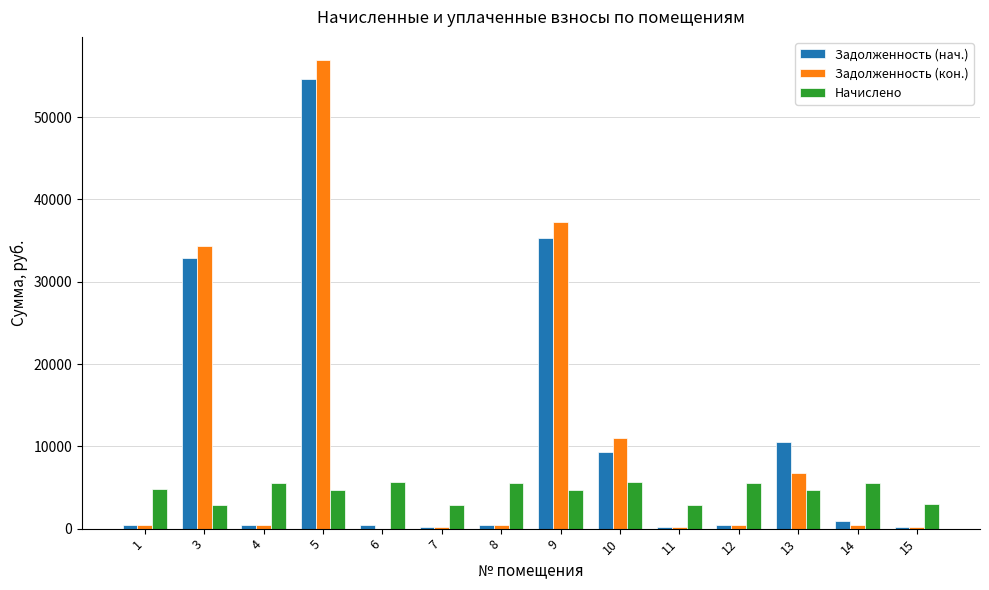

What is the total value across all series at 6?

6154.7